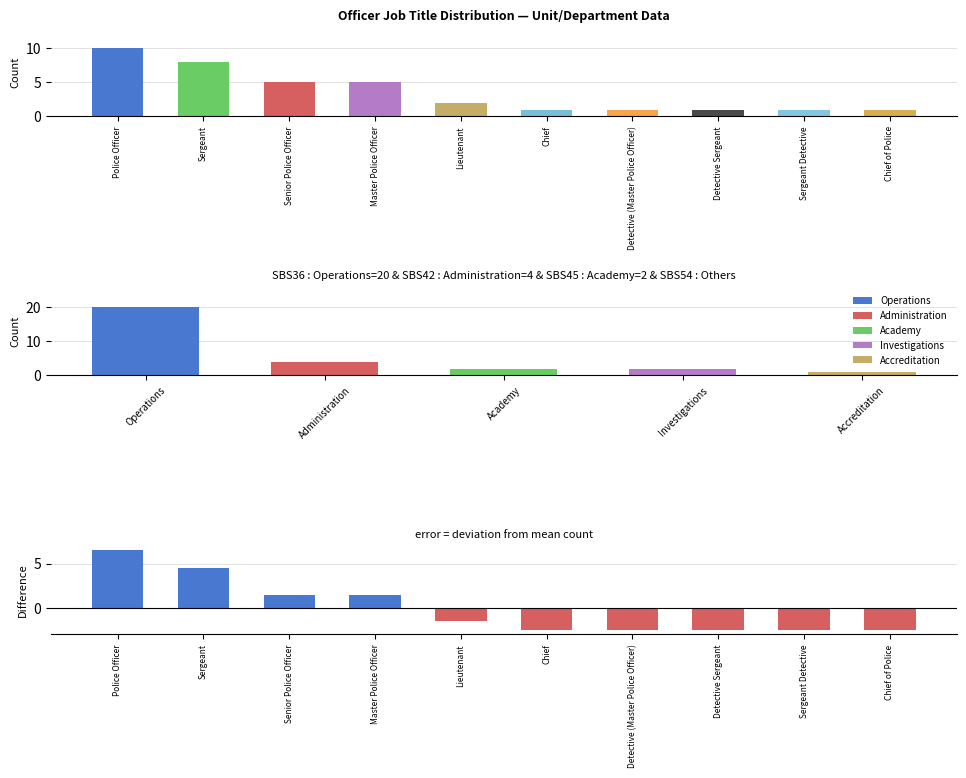

Between Senior Police Officer and Detective Sergeant, which is larger?

Senior Police Officer